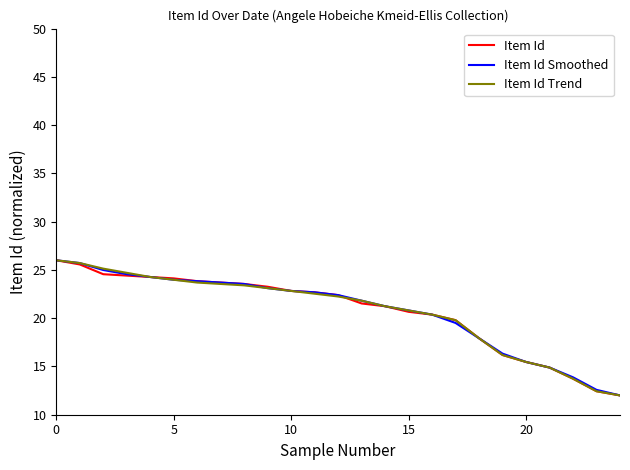

Rank the series by their average value, from highest to lowest.

Item Id Smoothed, Item Id Trend, Item Id